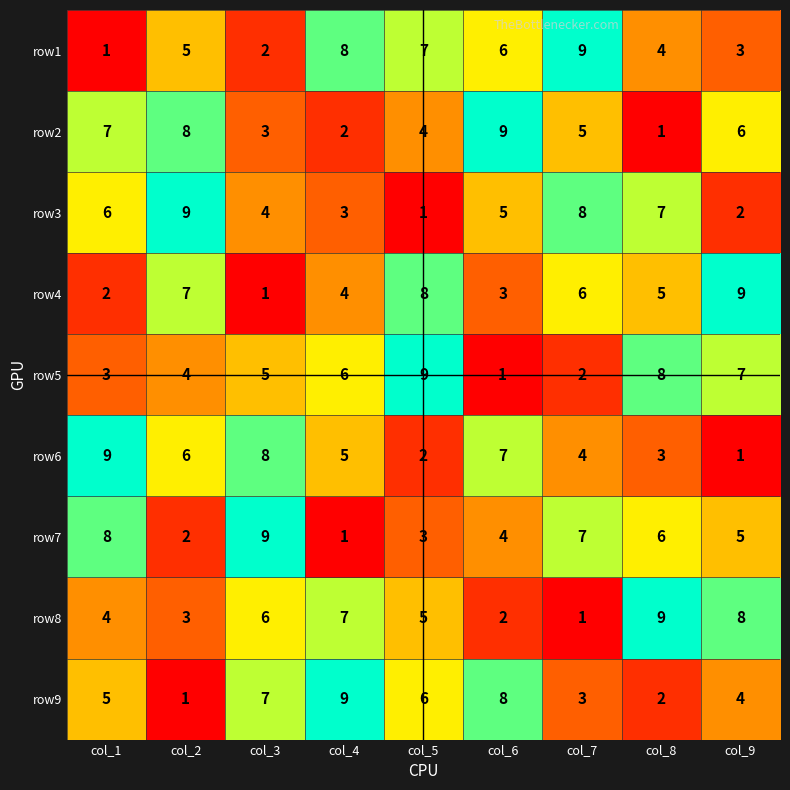

Which series changed the most between col_7 and col_9?

row8